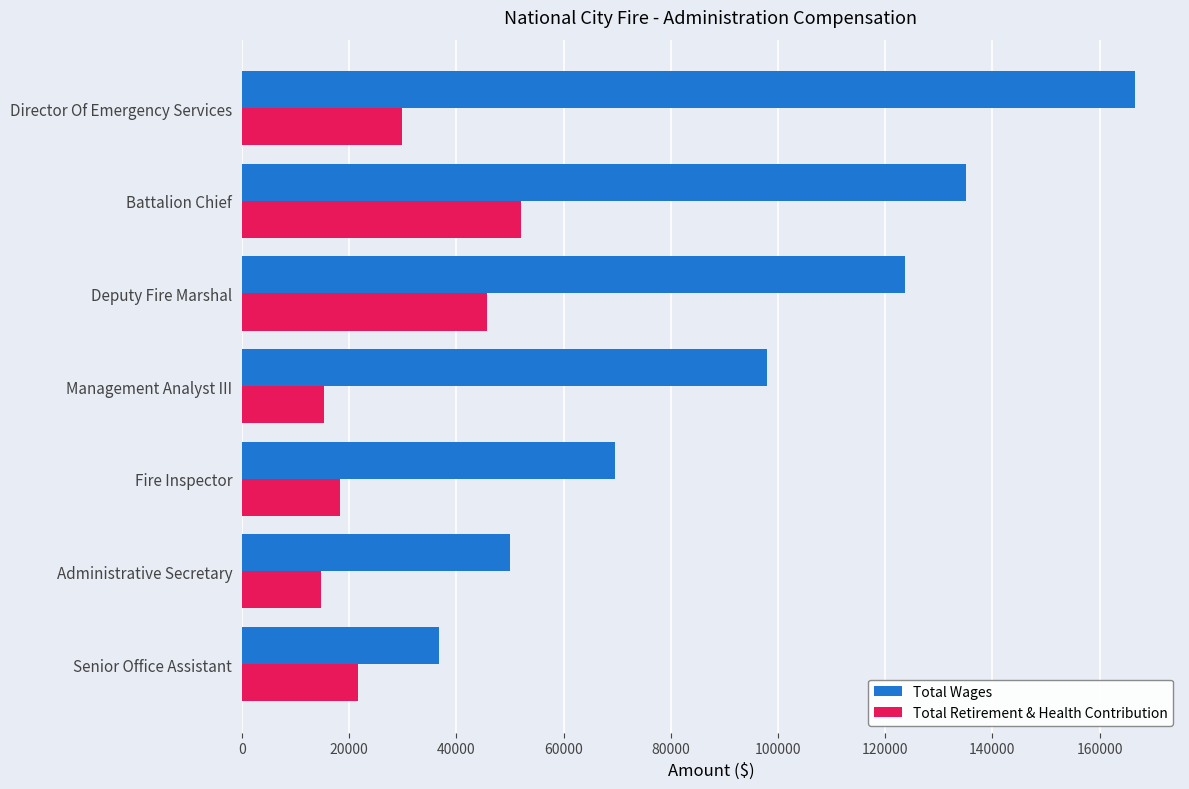

Between Senior Office Assistant and Deputy Fire Marshal, which series saw the biggest shift?

Total Wages